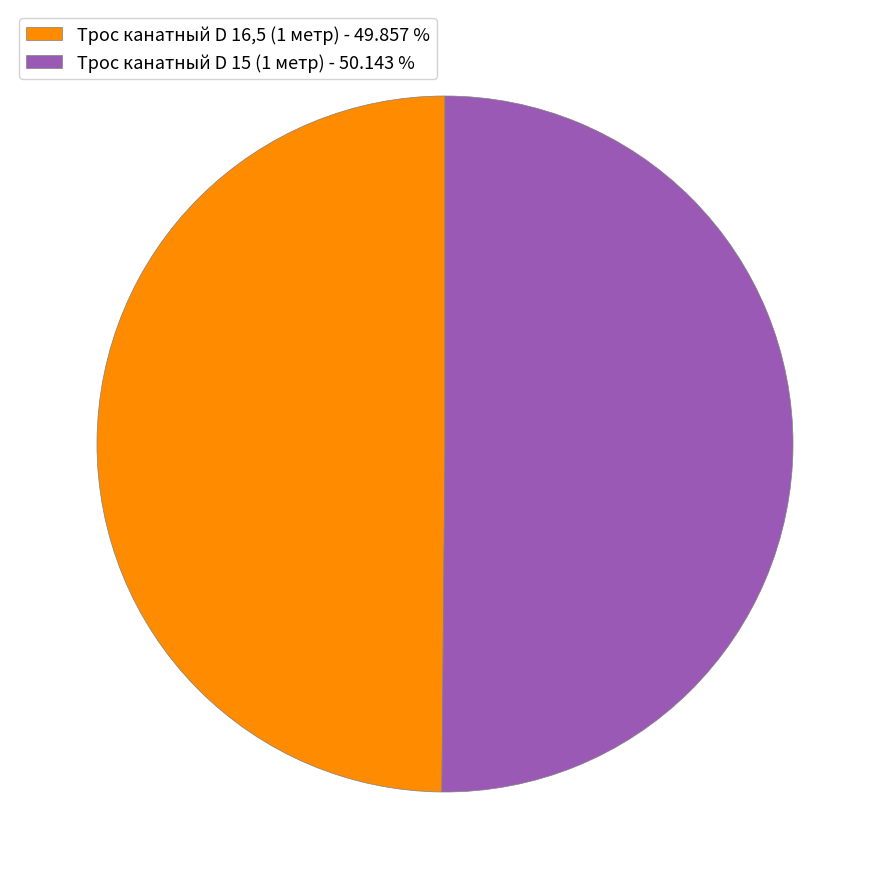

Do Трос канатный D 16,5 (1 метр) and Трос канатный D 15 (1 метр) together represent more than half of the pie?

Yes